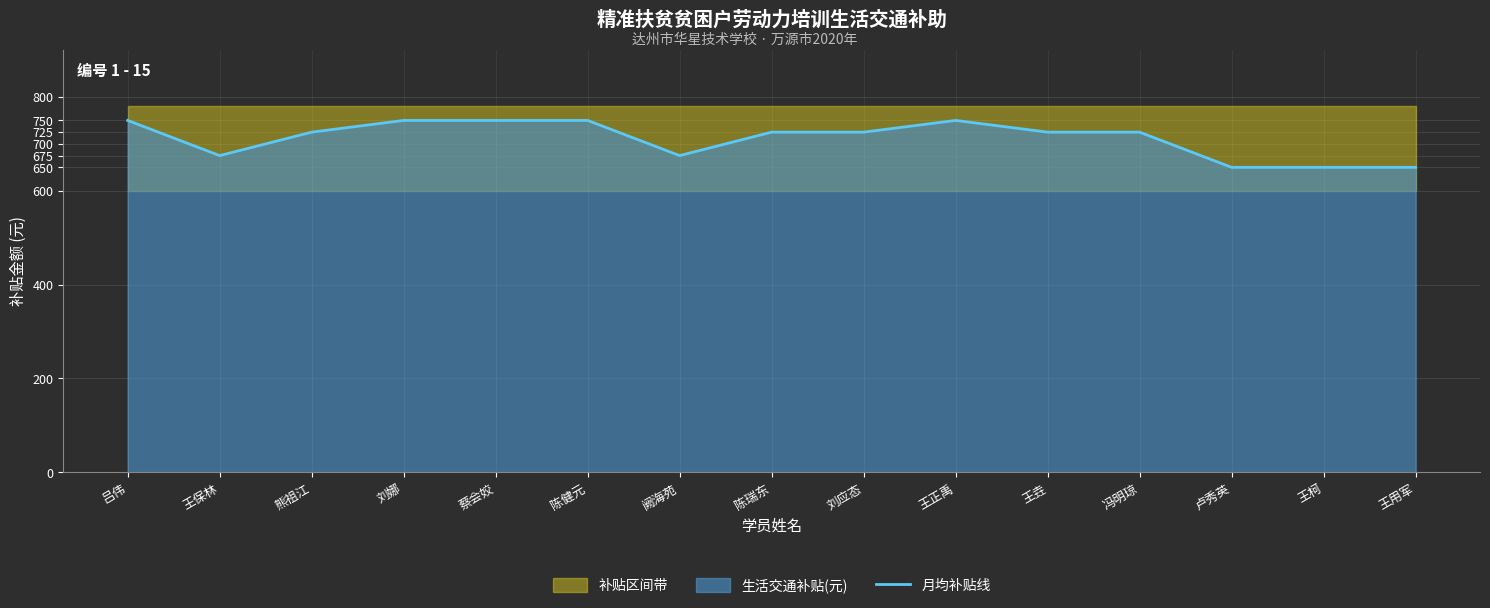

List the labels in order of value, smallest first.

卢秀英, 王柯, 王用军, 王保林, 阙海苑, 熊祖江, 陈瑞东, 刘应态, 王垚, 冯明琼, 吕伟, 刘娜, 蔡会姣, 陈健元, 王正禹